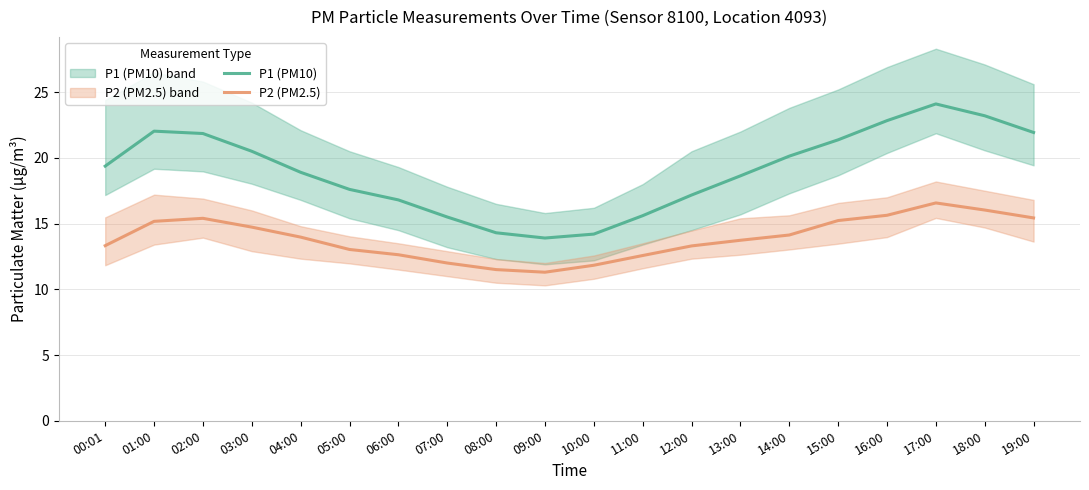

What is the difference between the maximum and second lowest values in the P2 (PM2.5) series?

5.1